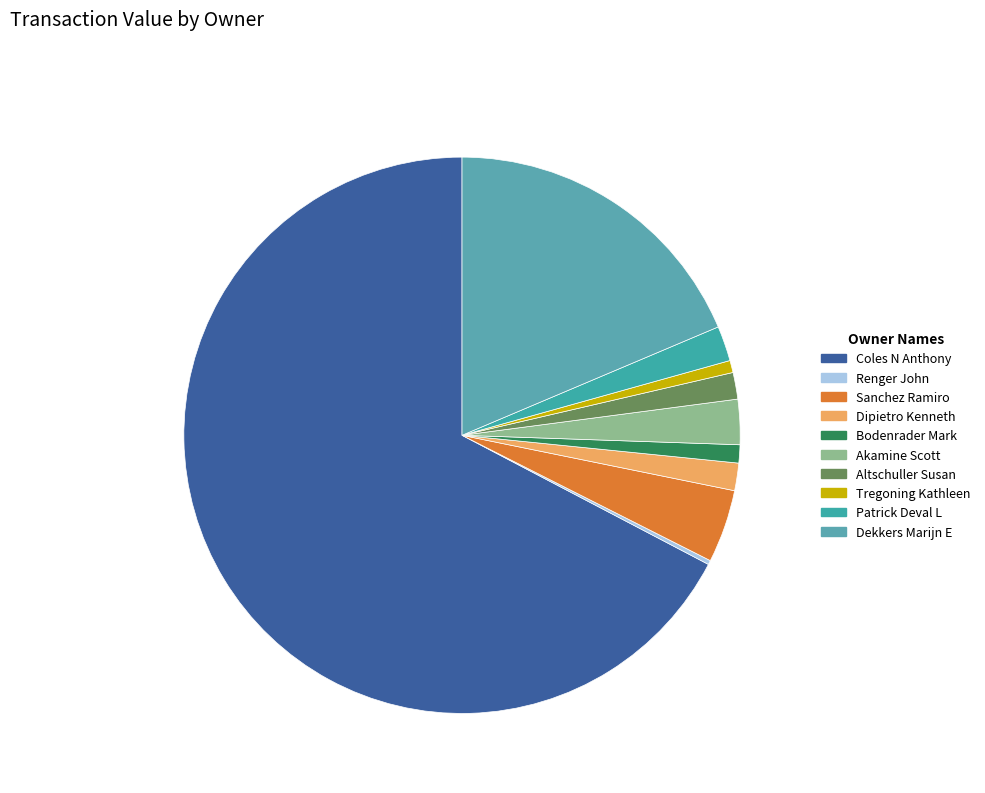

To the nearest percent, what is the combined percentage of Dekkers Marijn E and Altschuller Susan?

20%